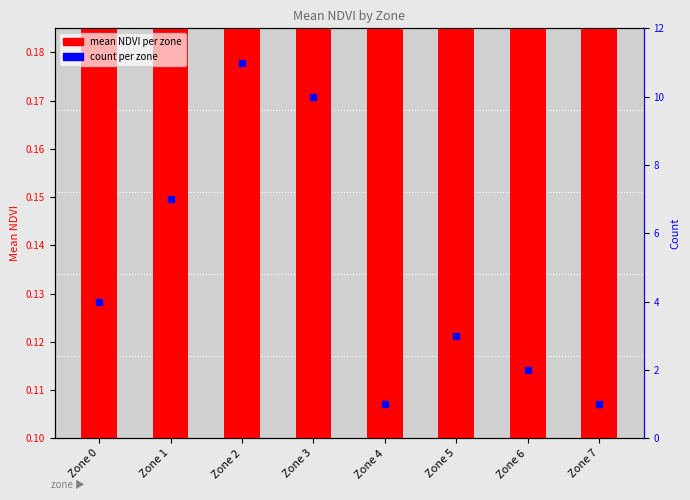

How many bars are there in each group?

2